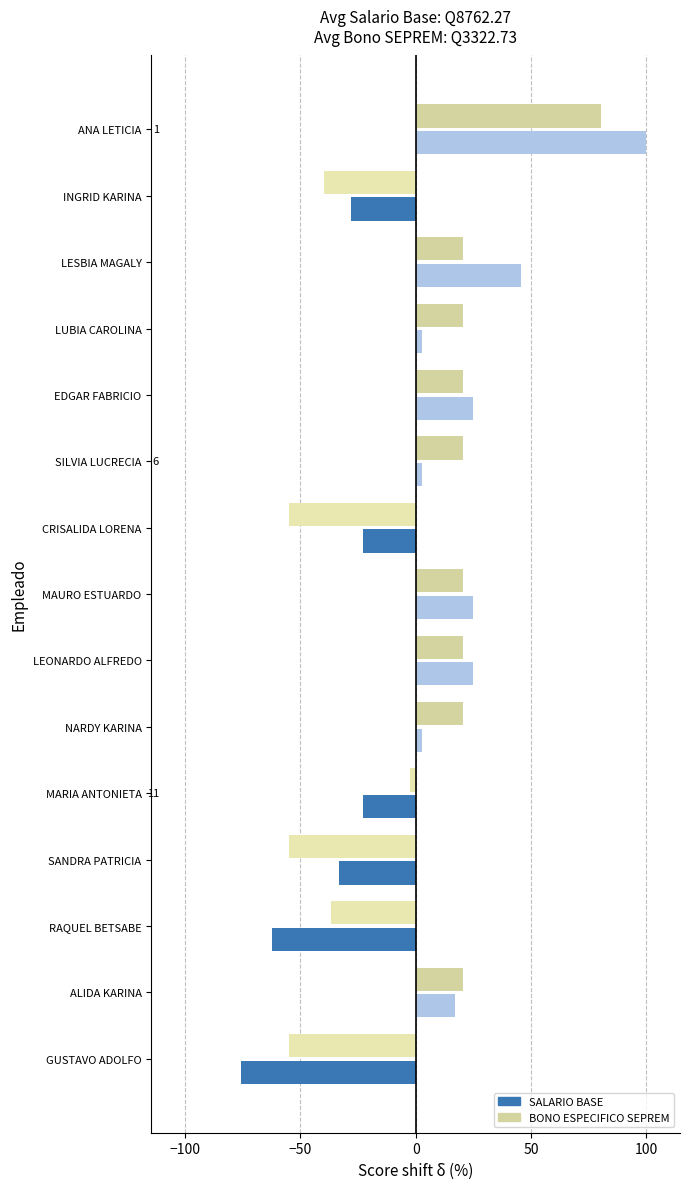

What is the total value across all series at CRISALIDA LORENA?

-77.7